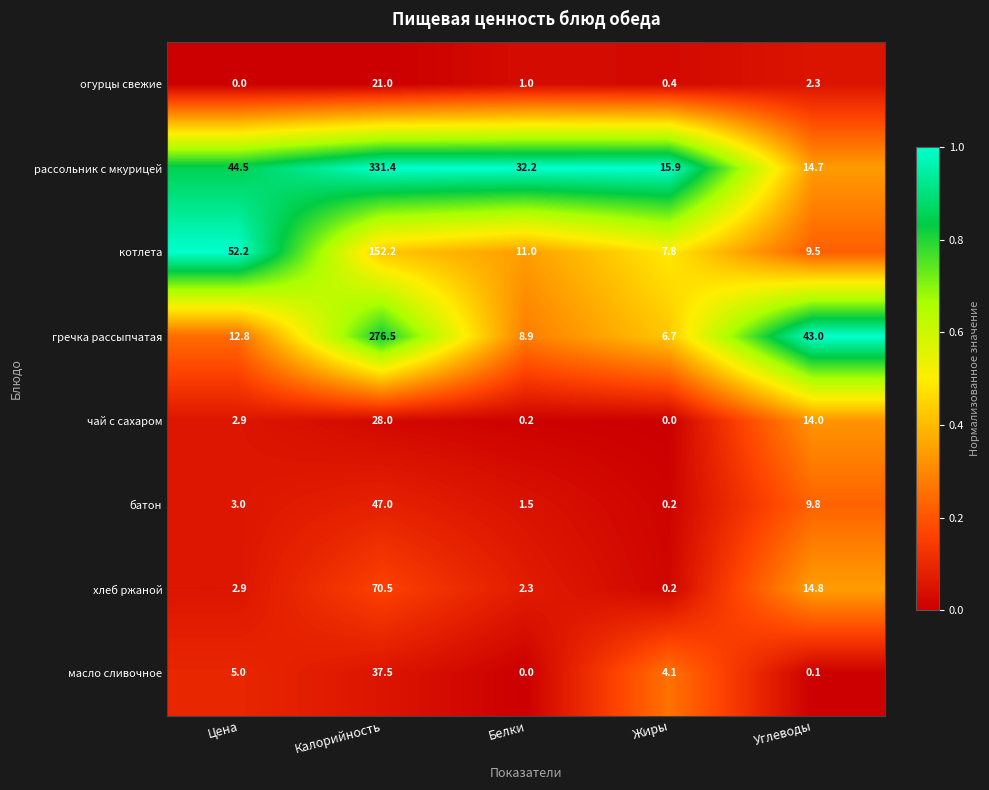

What is the difference between the рассольник с мкурицей values at Жиры and Калорийность?

315.5